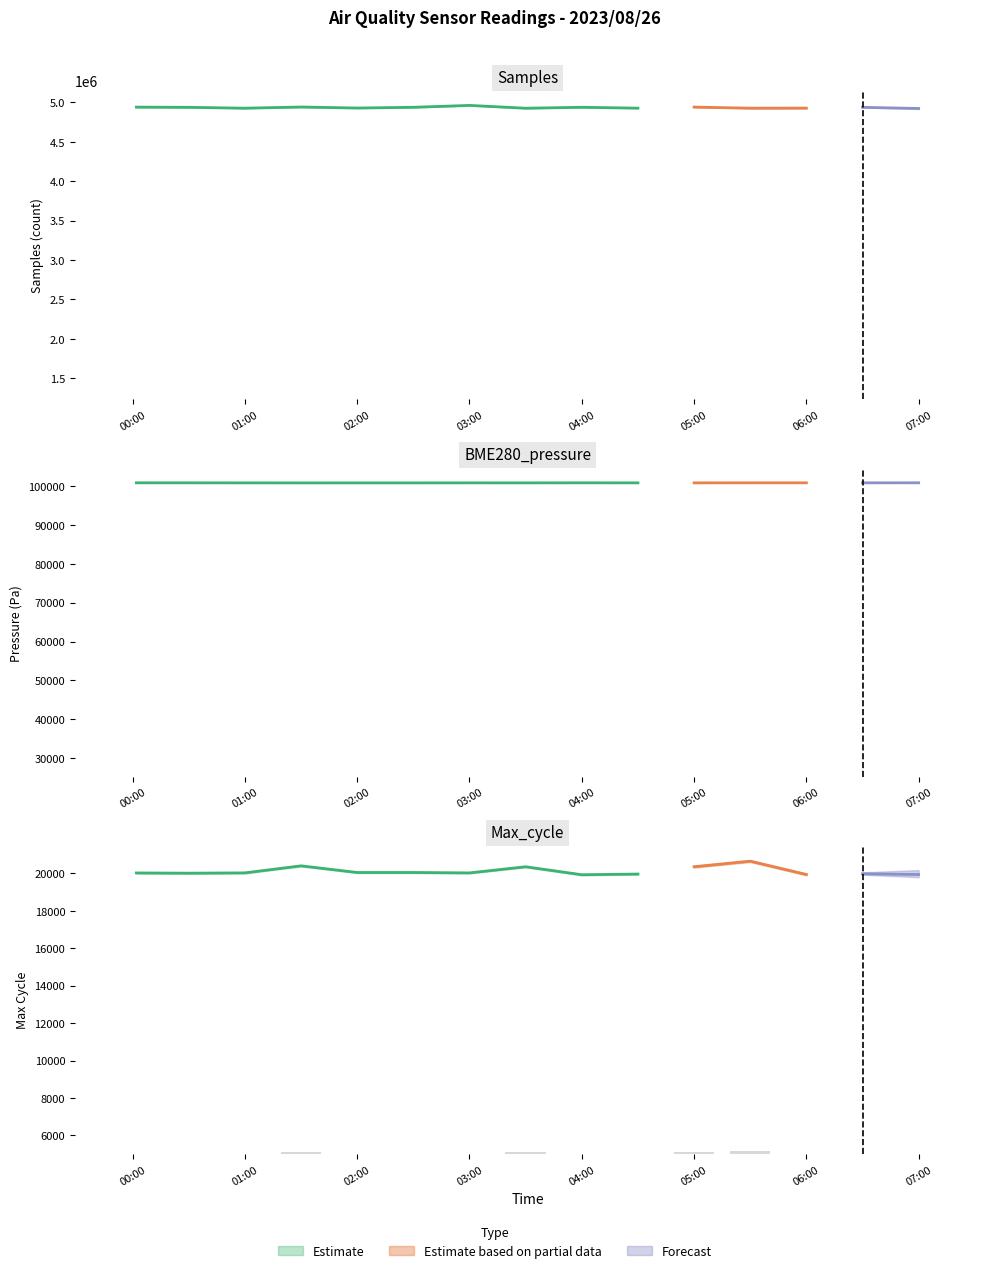

What is the label of the 10th bar from the left?

2023/08/26 04:30